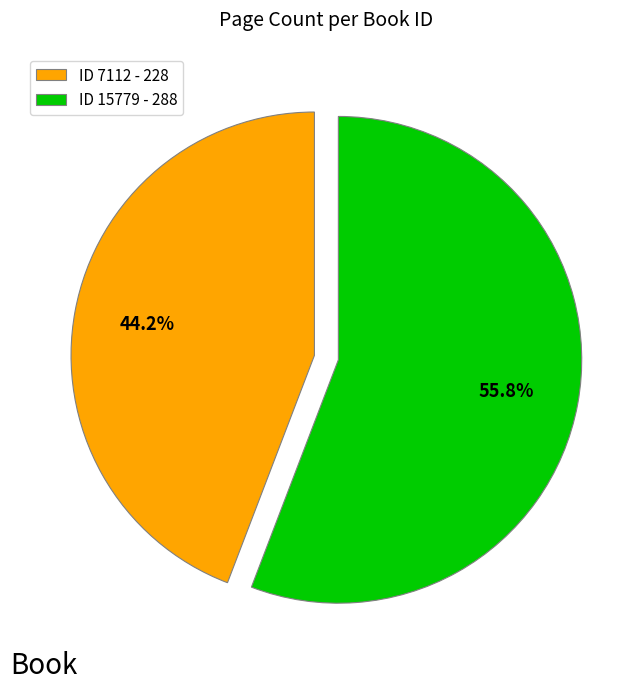

Count the number of slices in the pie.

2